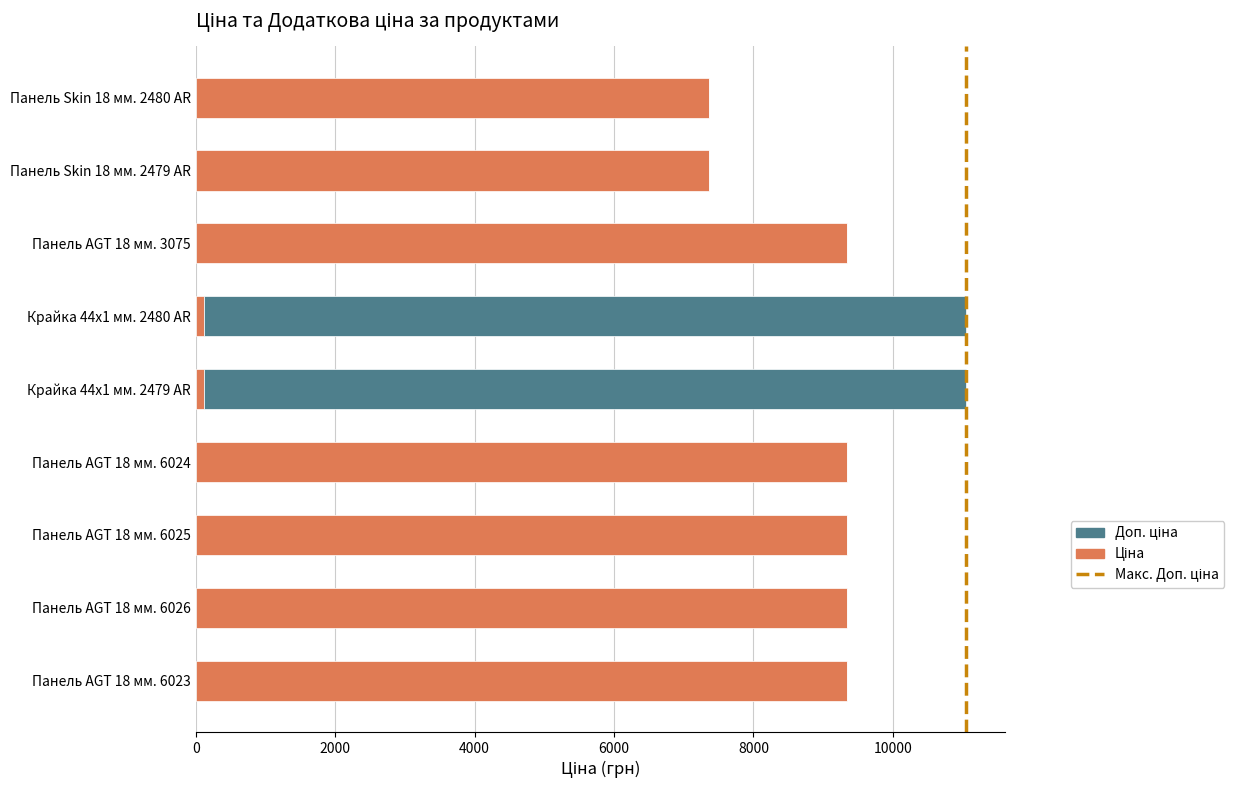

What is the total value across all series at Панель AGT 18 мм. 6026?

9342.0